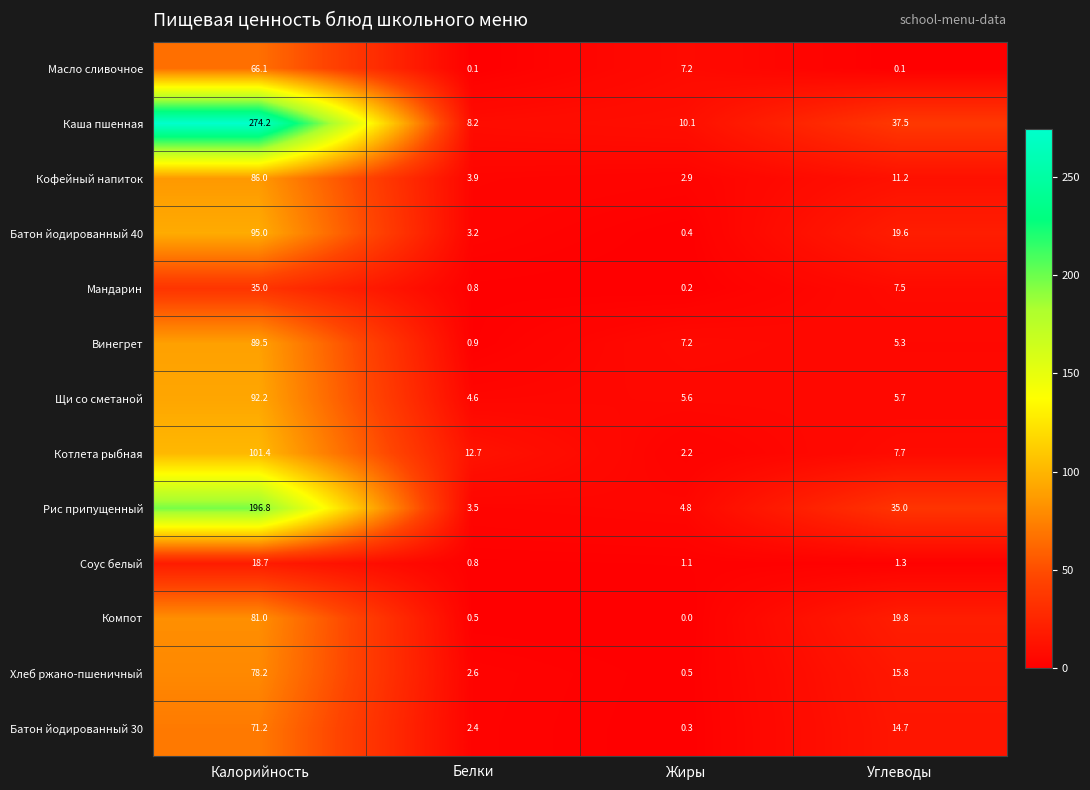

True or false: Котлета рыбная has a value of 2.2 at Жиры.

True